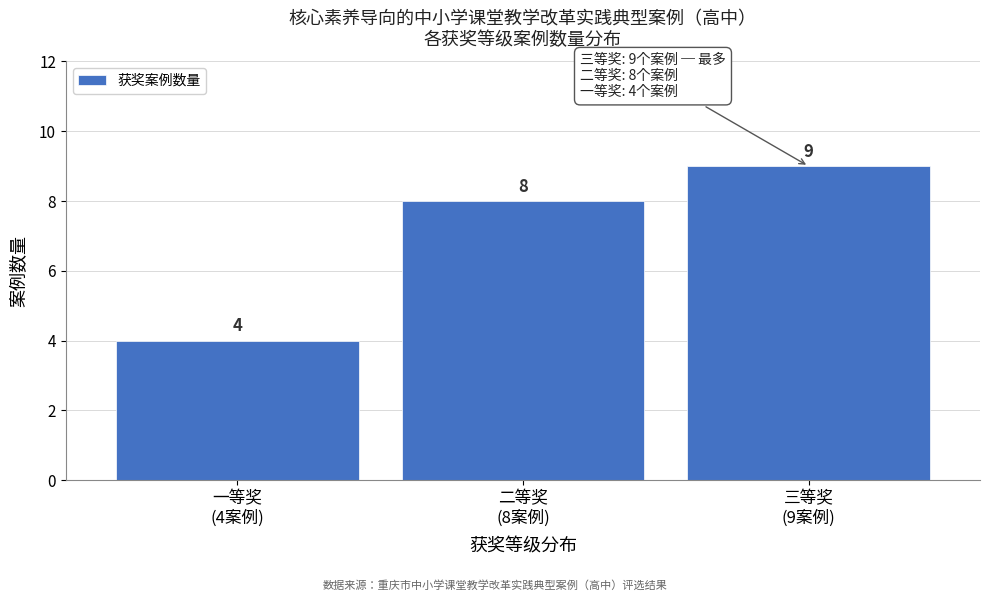

Reading left to right, transcribe all the data shown in this chart.

4	8	9